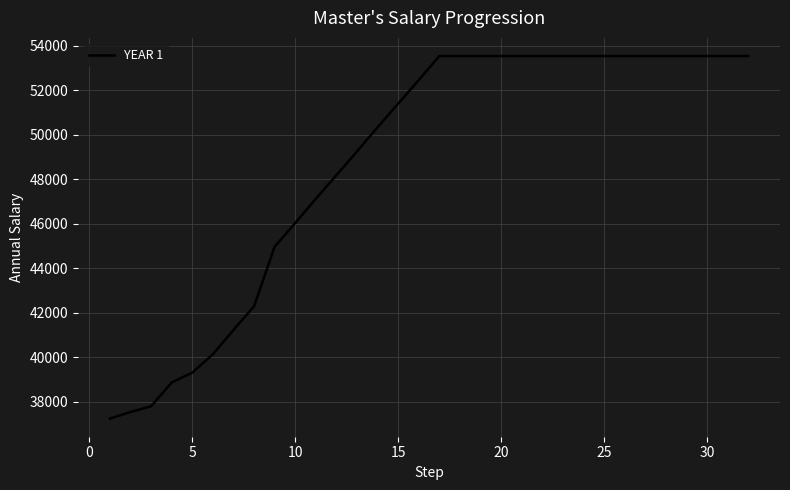

What is the difference between the maximum and minimum values?

16291.3